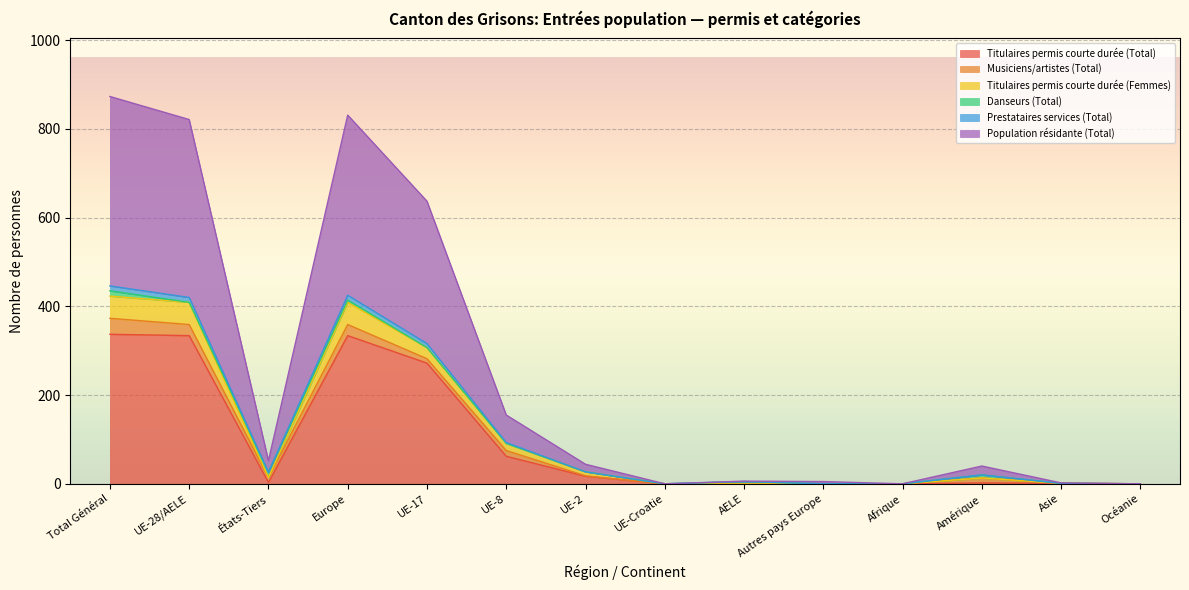

Which series has the widest spread of values?

Population résidante (Total)